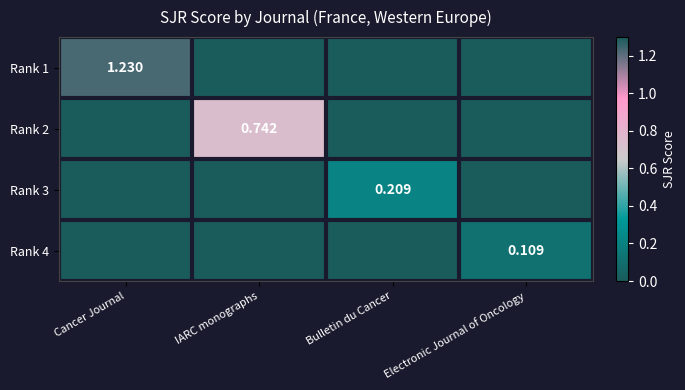

Which series has the largest range (max minus min)?

Rank 1